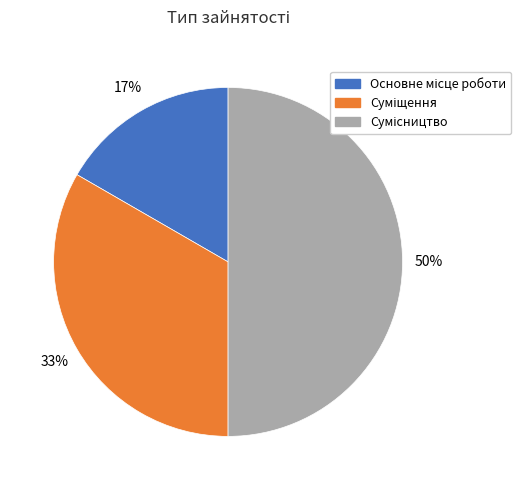

To the nearest percent, what is the difference between the largest and smallest slice percentages?

33%